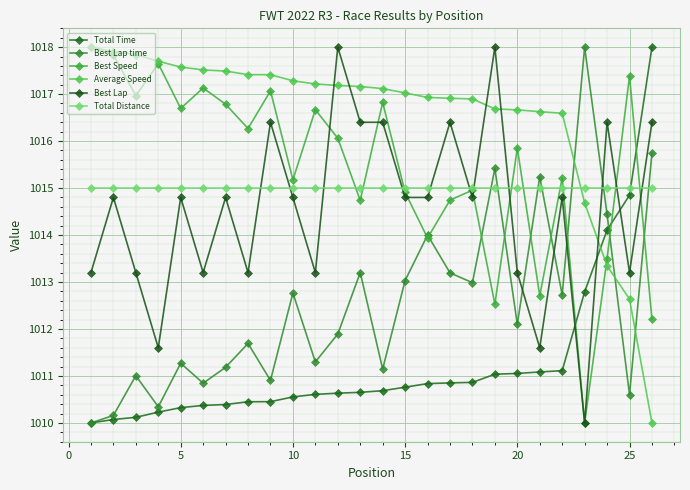

Does the chart have visible grid lines?

Yes